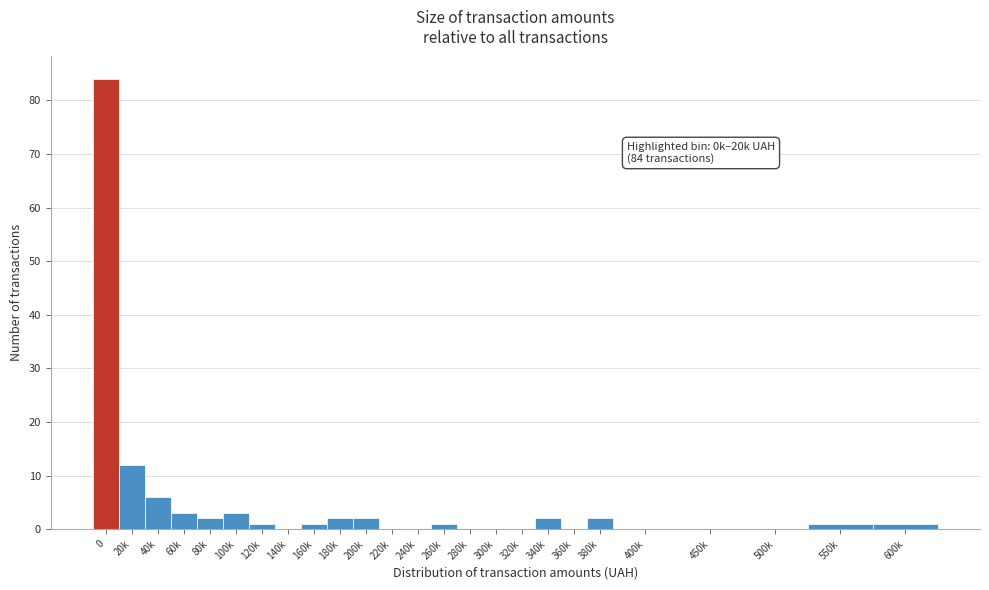

Reading left to right, extract all data points from this chart.

0=84	20k=12	40k=6	60k=3	80k=2	100k=3	120k=1	140k=0	160k=1	180k=2	200k=2	220k=0	240k=0	260k=1	280k=0	300k=0	320k=0	340k=2	360k=0	380k=2	400k=0	450k=0	500k=0	550k=1	600k=1